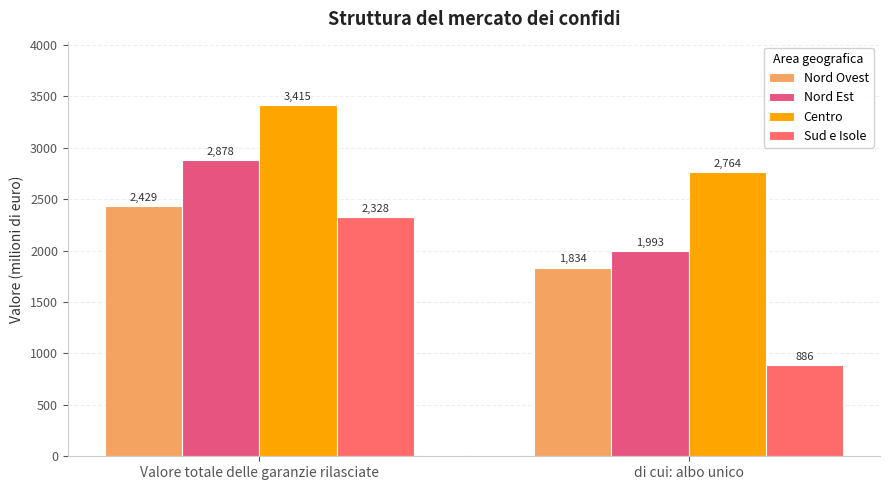

True or false: Nord Ovest has a value of 2726.9 at di cui: albo unico.

False